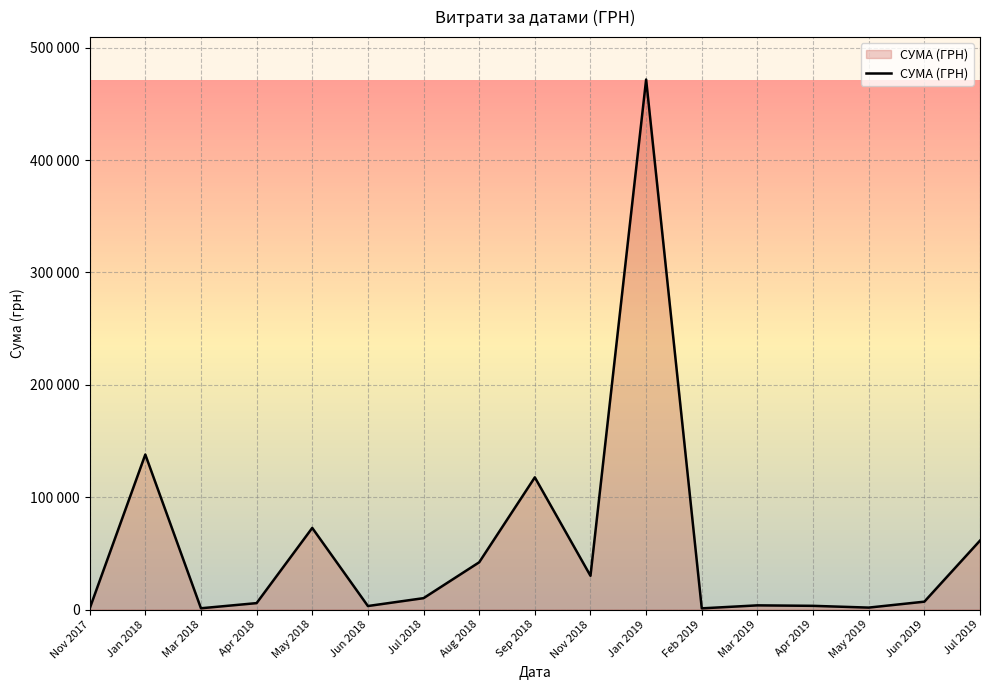

Where is the first local minimum?

Mar 2018